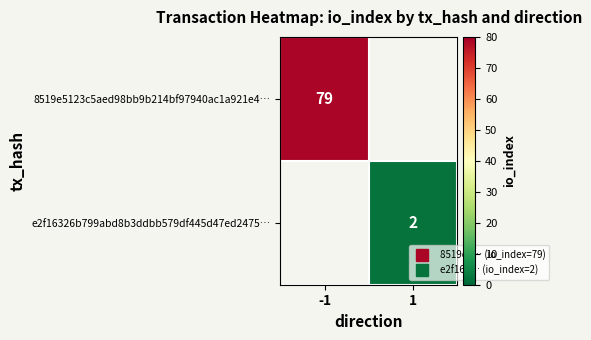

What is the smallest value displayed?

2.0